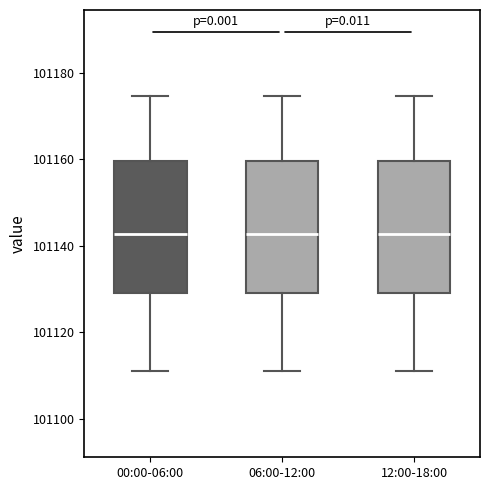

Reading left to right, transcribe this box plot: for each box, give where its median line is, the range the box spans, and where its two whiskers end, as read against the y-axis. The values are not printed on the chart, so give them approximately, as read against the axis.

00:00-06:00: median 101142, box 101128 to 101160, whiskers 101112 to 101174
06:00-12:00: median 101142, box 101128 to 101160, whiskers 101112 to 101174
12:00-18:00: median 101142, box 101128 to 101160, whiskers 101112 to 101174